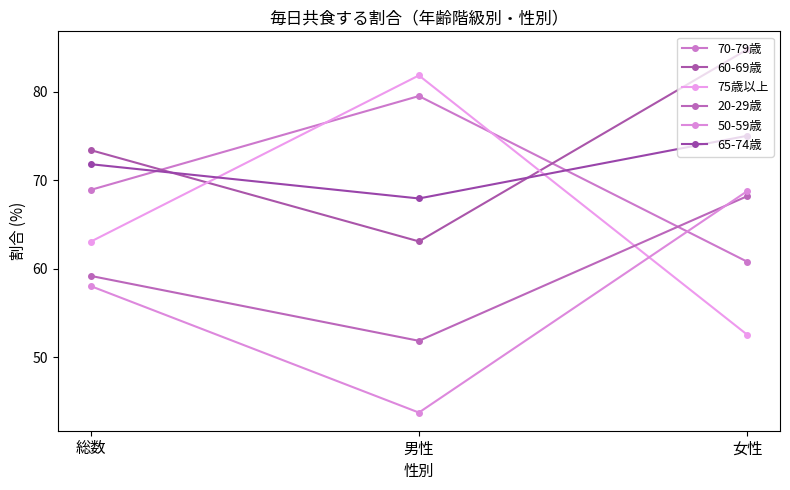

Which series changed the most between 男性 and 女性?

75歳以上